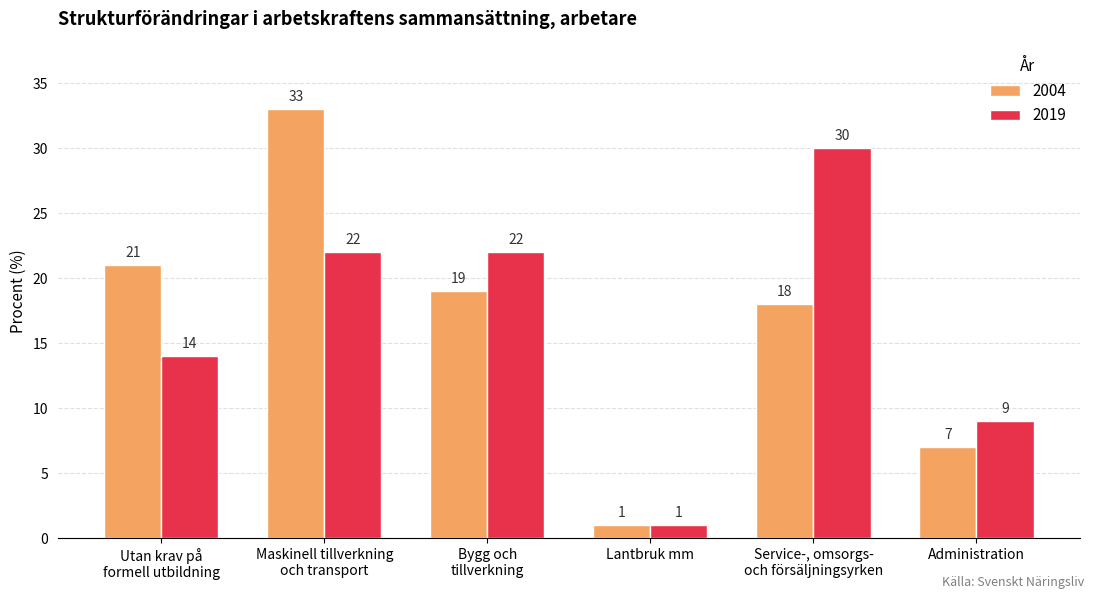

The 2004 series shows 35 at Utan krav på
formell utbildning. True or false?

False